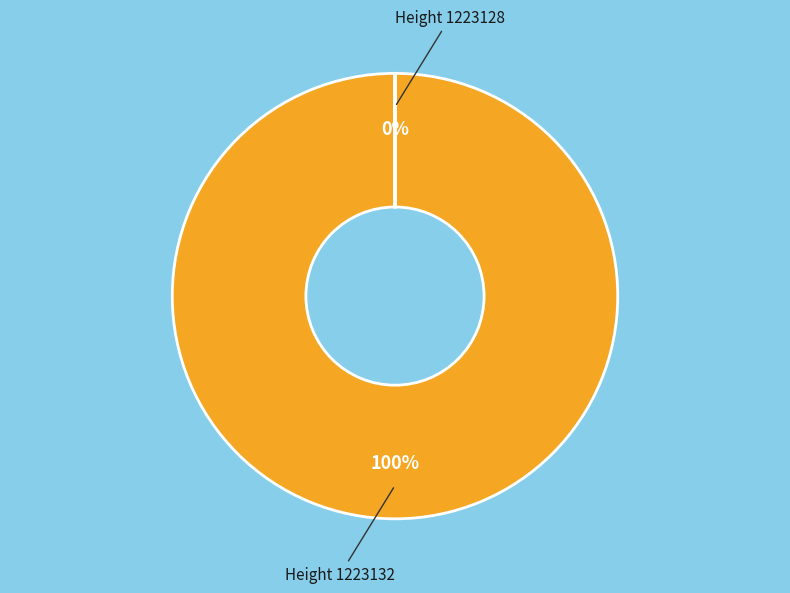

What percentage is the Height 1223132 slice, to the nearest percent?

100%